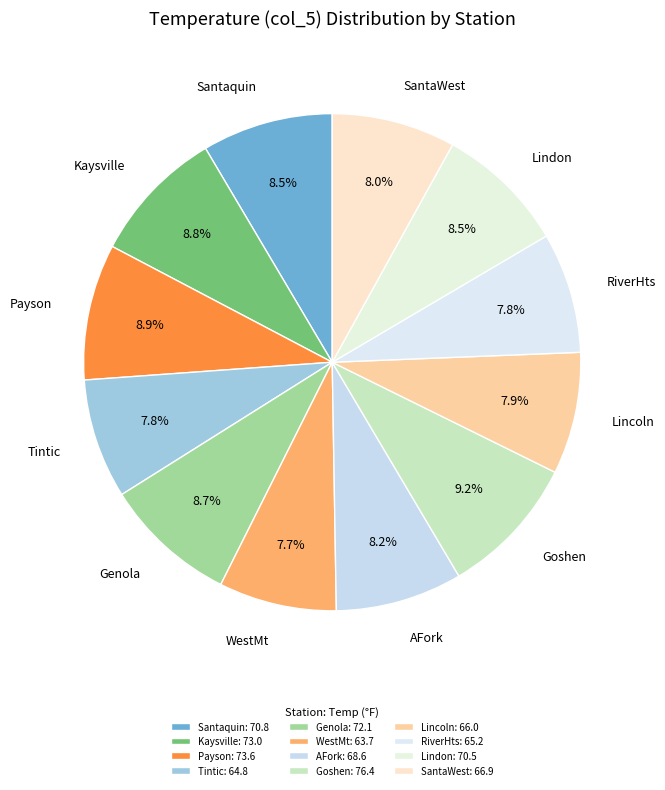

Is there a majority slice in this chart?

No